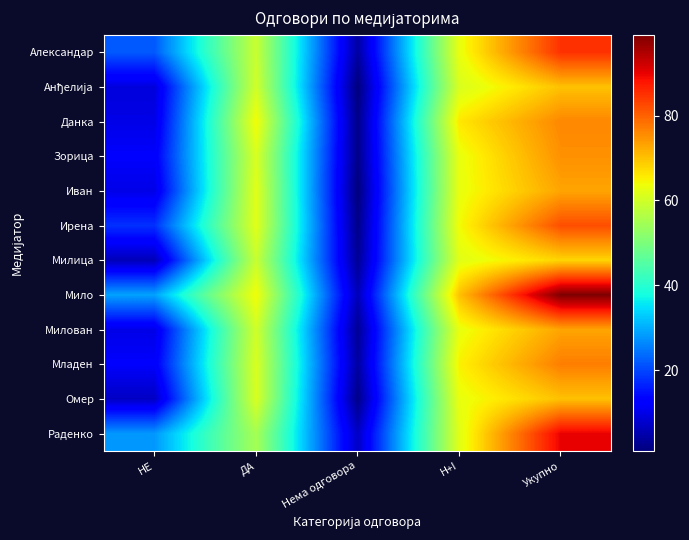

At how many categories does at least one series exceed 43?

3